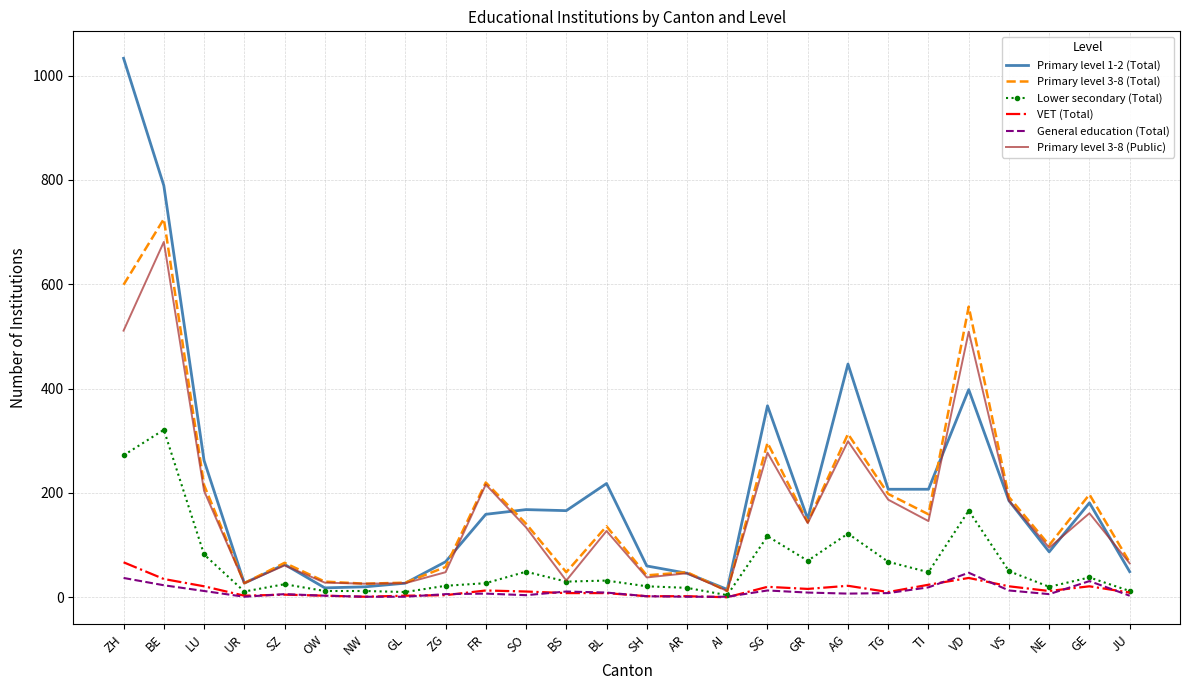

At which category does Lower secondary (Total) reach its first local peak?

BE